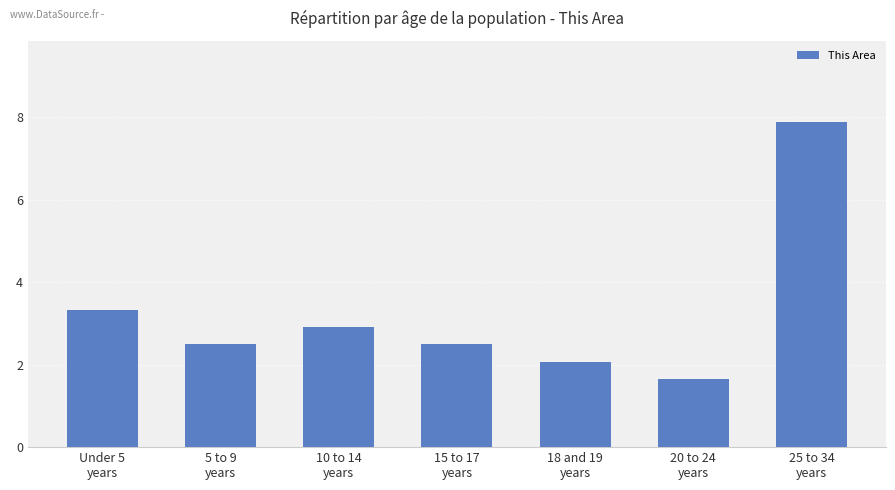

What is the smallest value displayed?

1.7